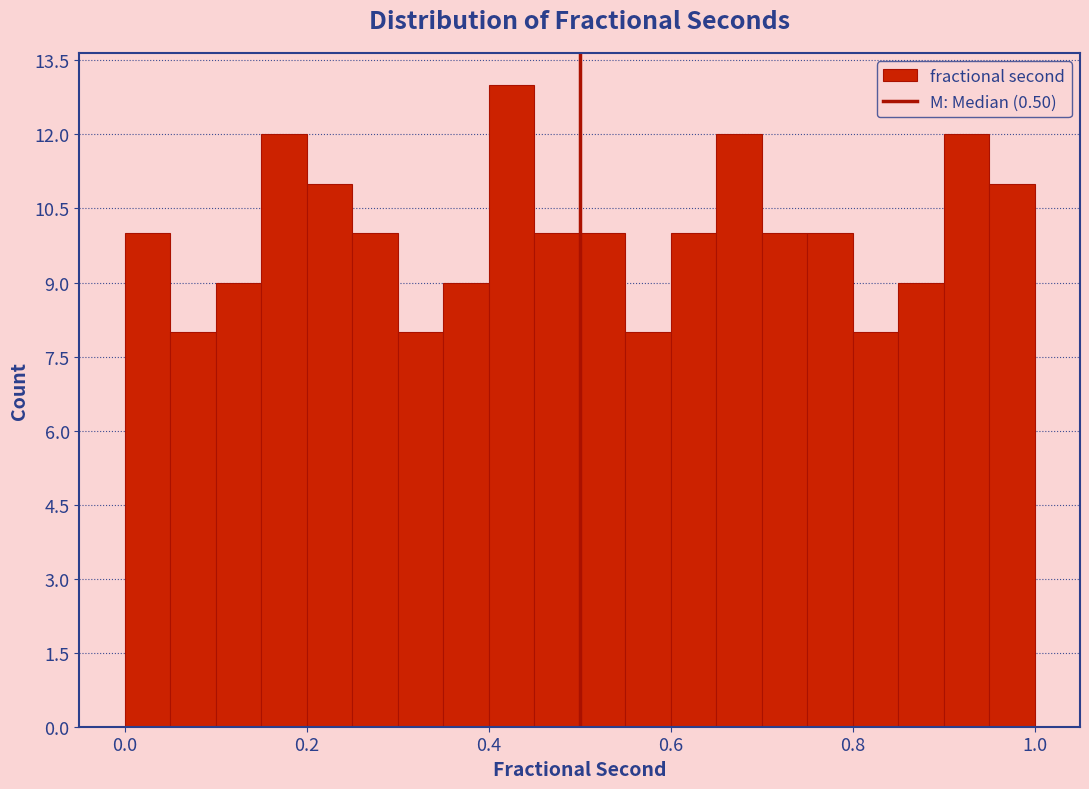

Read against the x-axis, roughly where is the centre of the tallest bar?

0.42